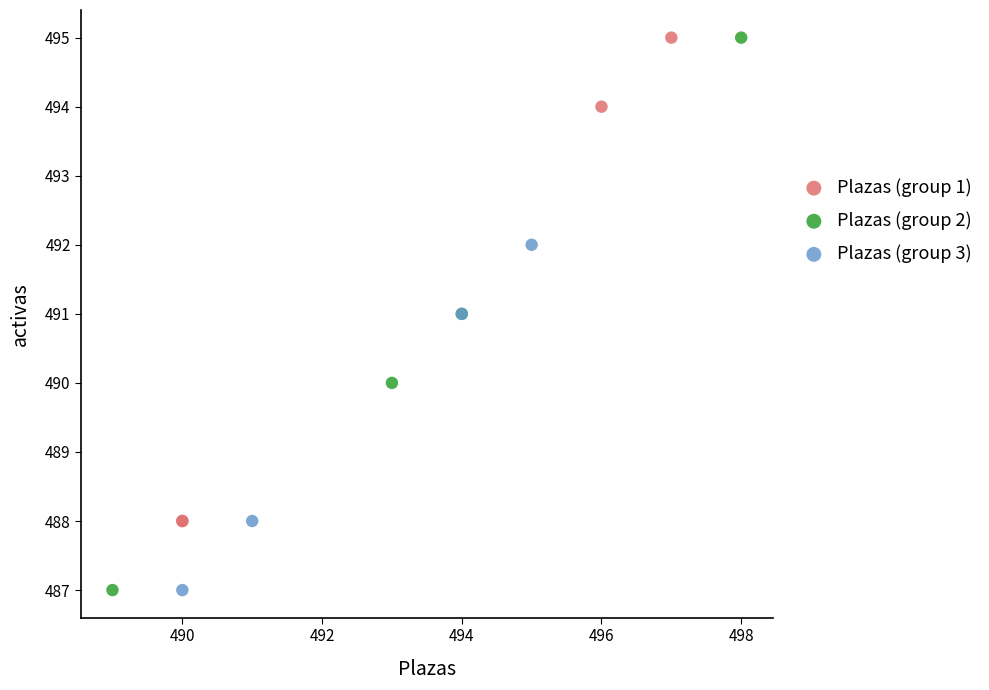

What are all the series names shown in the legend?

Plazas (group 1), Plazas (group 2), Plazas (group 3)